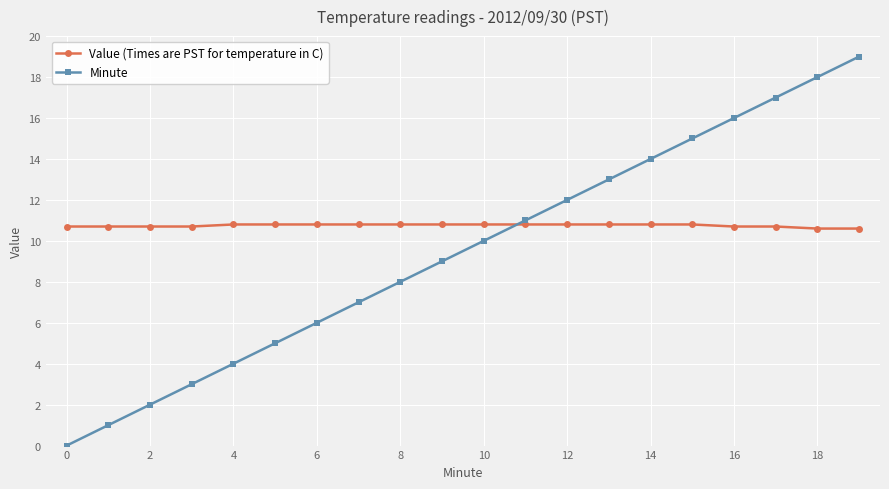

At how many categories does at least one series exceed 2?

20